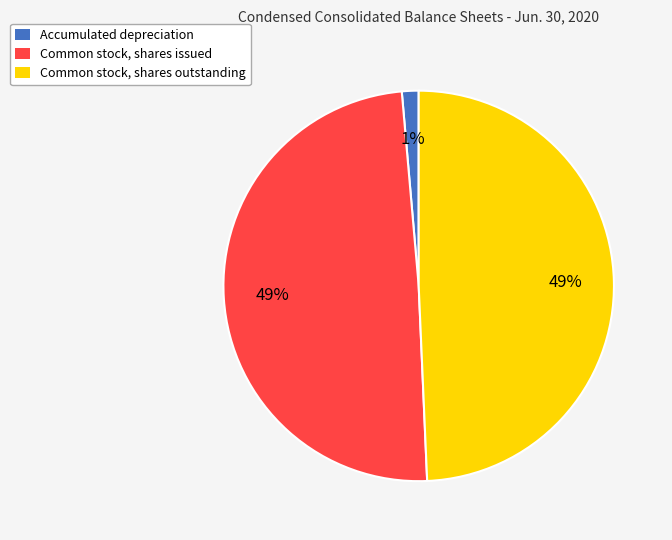

To the nearest percent, what percentage of the pie is Common stock, shares outstanding?

49%